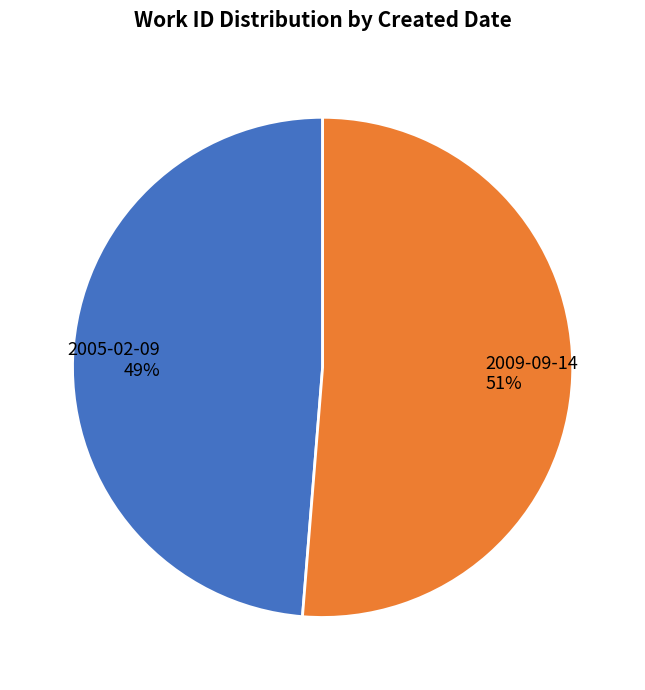

True or false: 2005-02-09 accounts for 39% of the total.

False